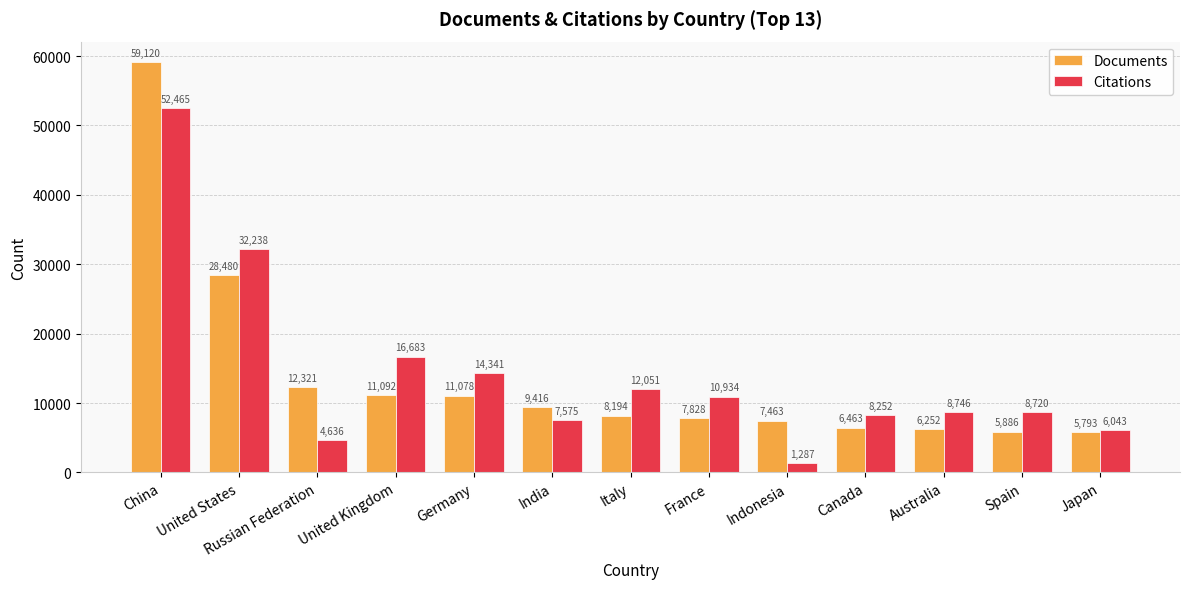

Which series changed the most between India and Canada?

Documents